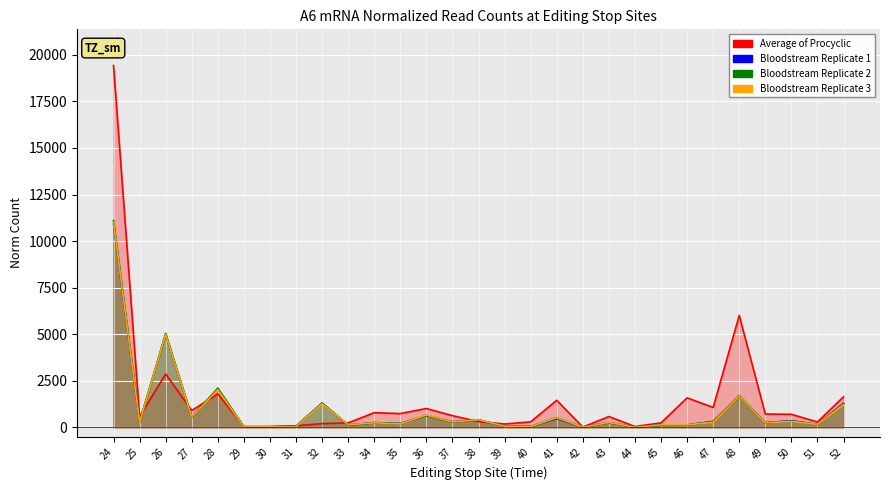

Which series has the largest range (max minus min)?

Average of Procyclic